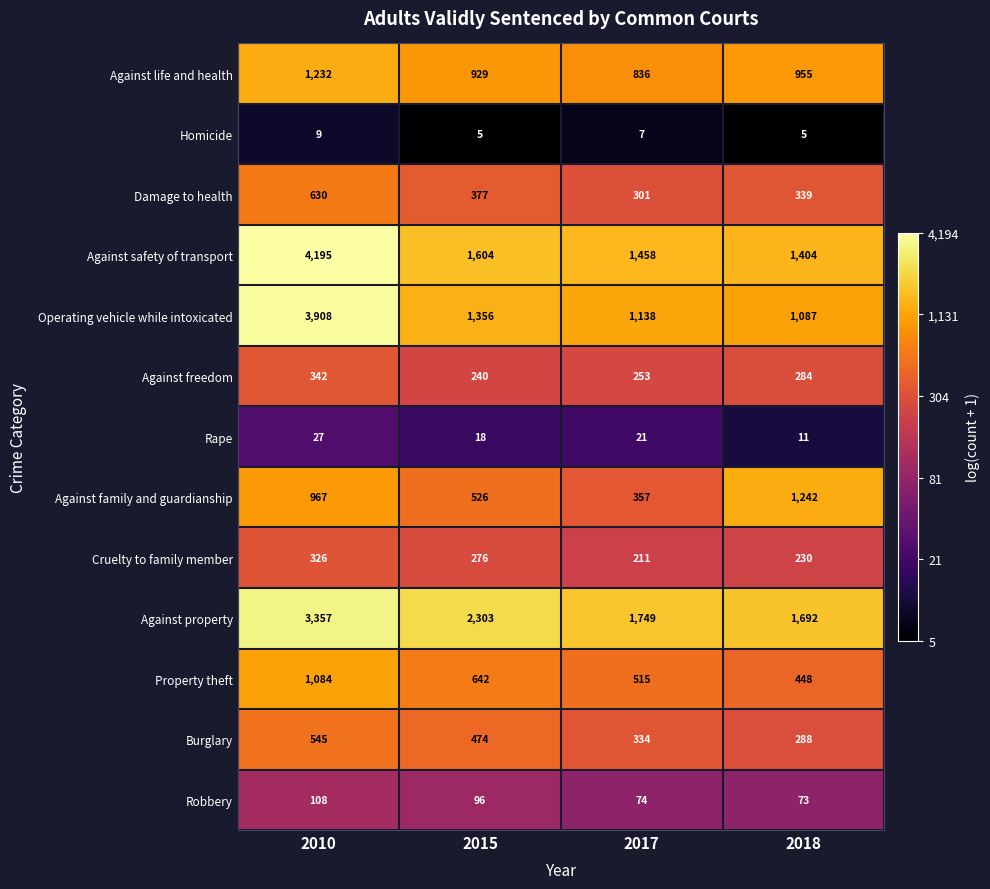

What is the spread (max minus min) of values at 2017?

1742